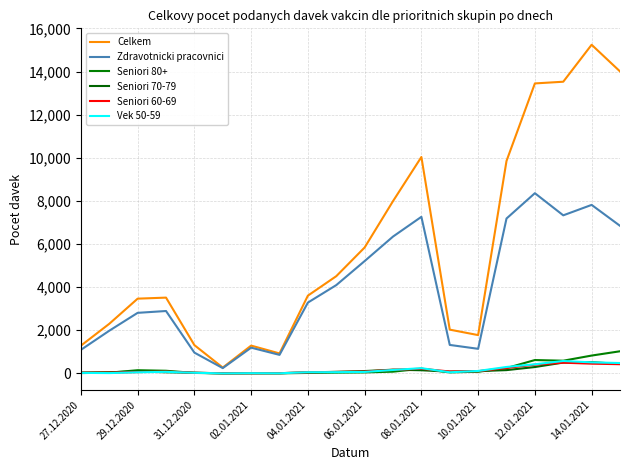

How many lines are shown in the chart?

6